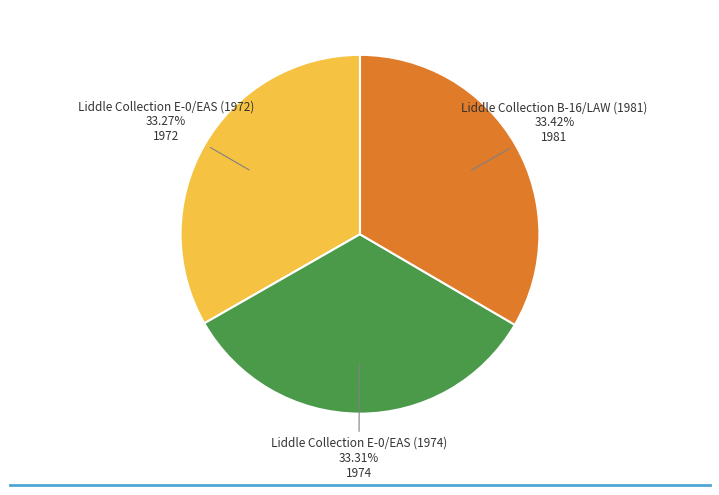

Does any single category account for the majority?

No